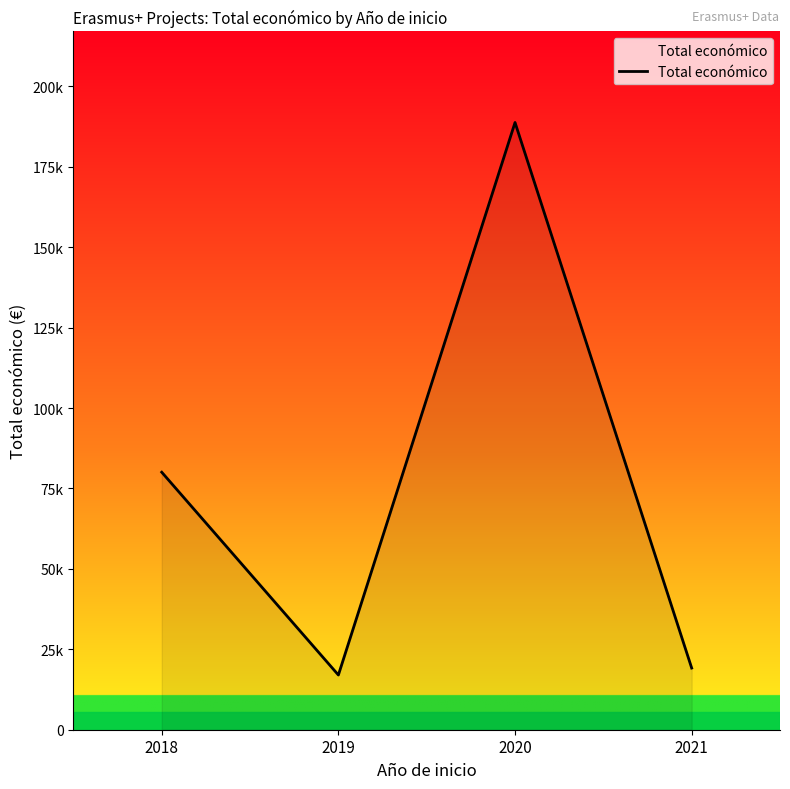

What is the ratio of the value at 2019 to the value at 2018?

0.2